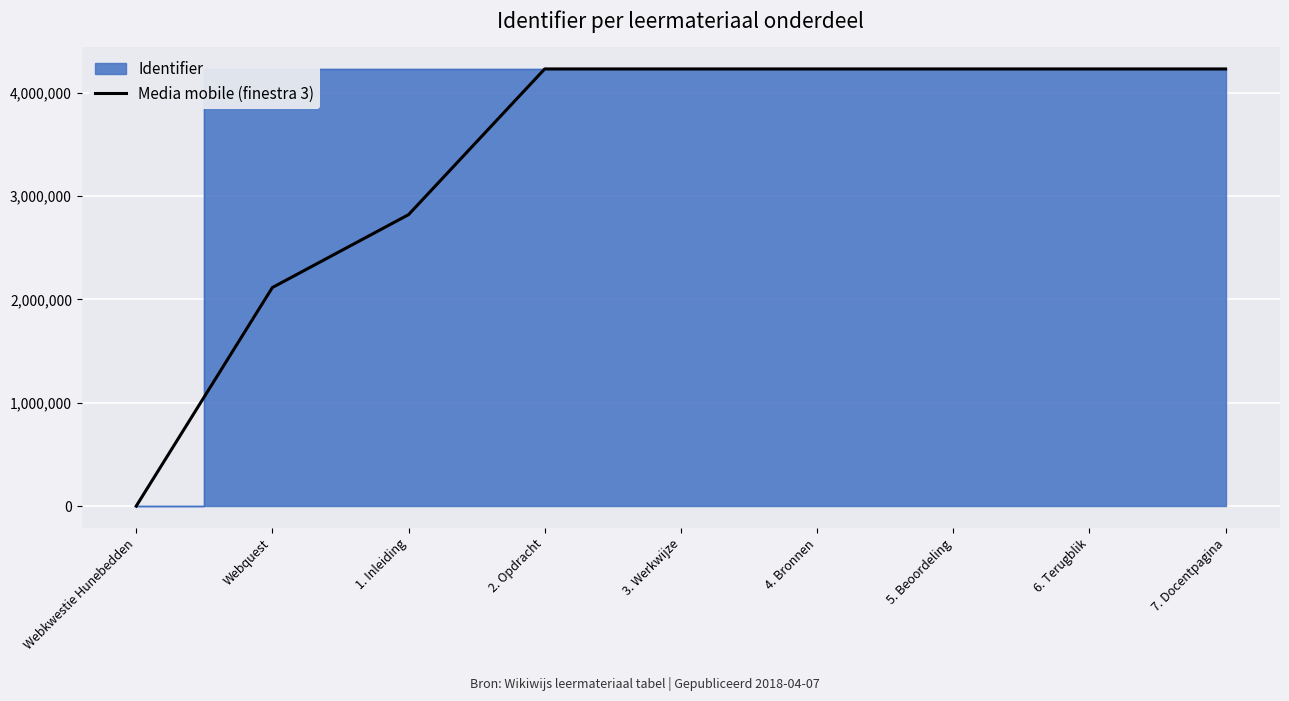

What is the label of the 6th point from the left?

4. Bronnen